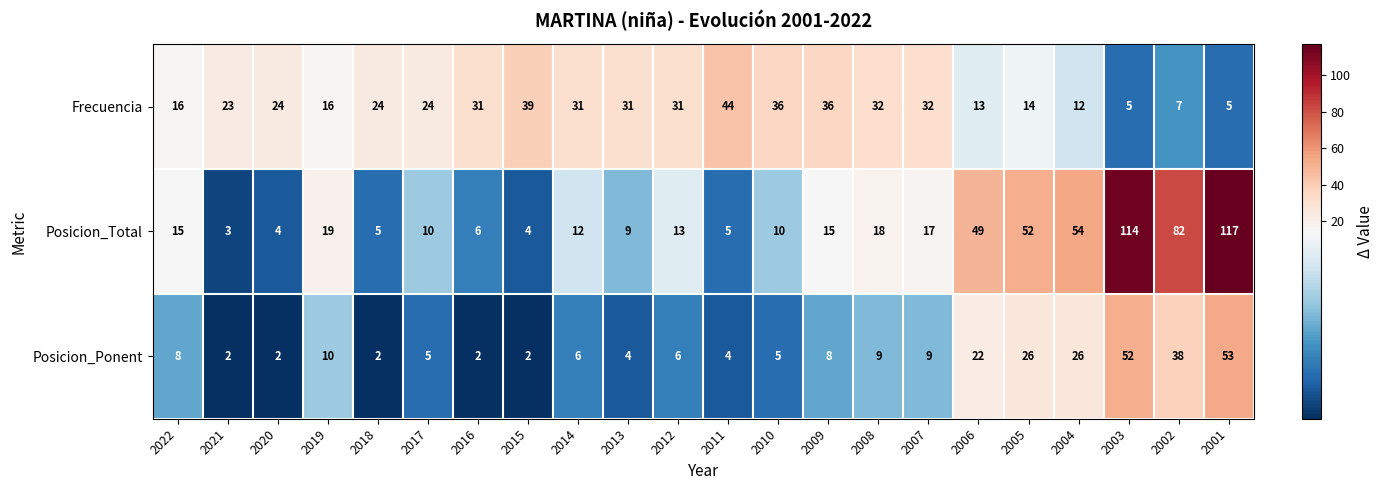

True or false: Posicion_Ponent has a value of 38 at 2006.

False